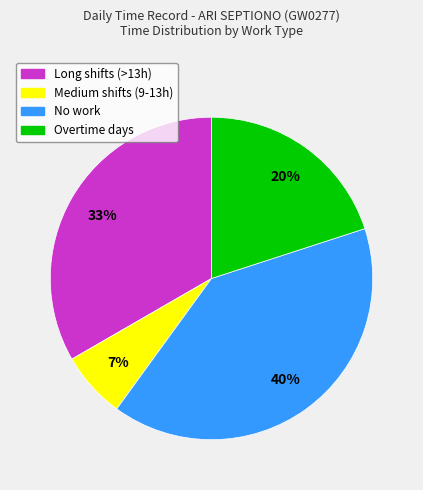

Count the number of slices in the pie.

4